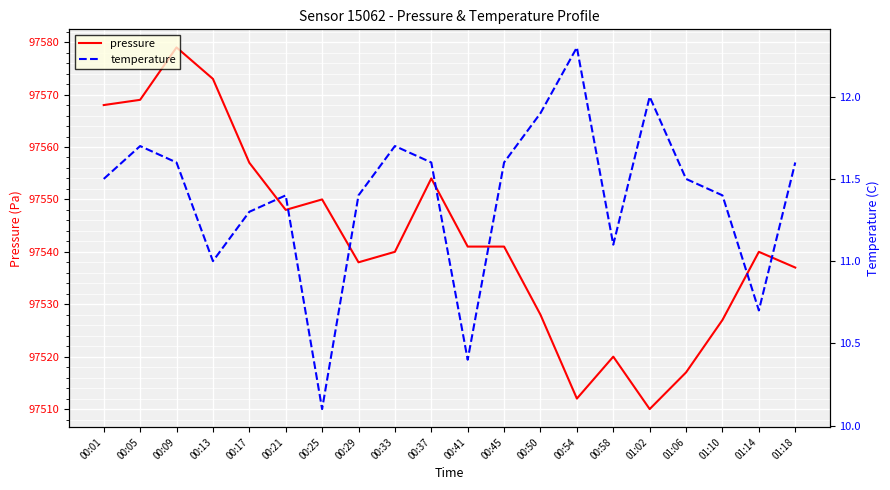

What is the label of the 16th point from the right?

00:17